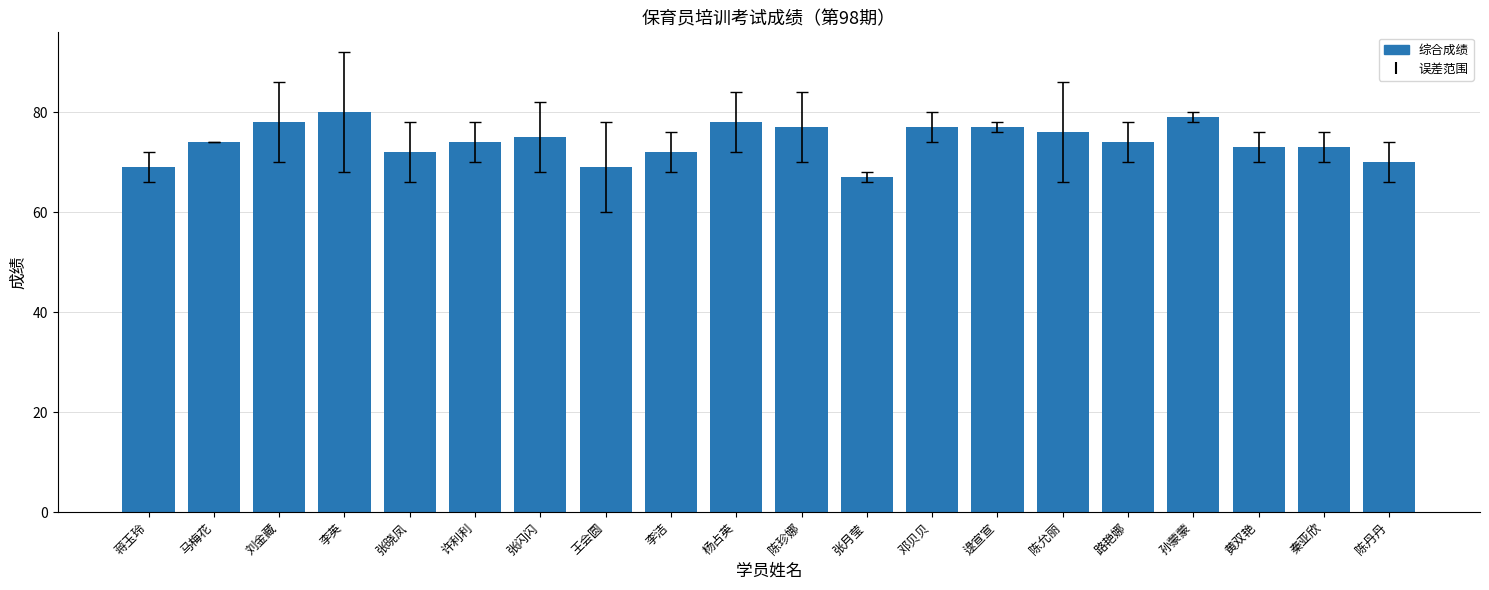

At which category does the chart reach its peak across all series?

李英